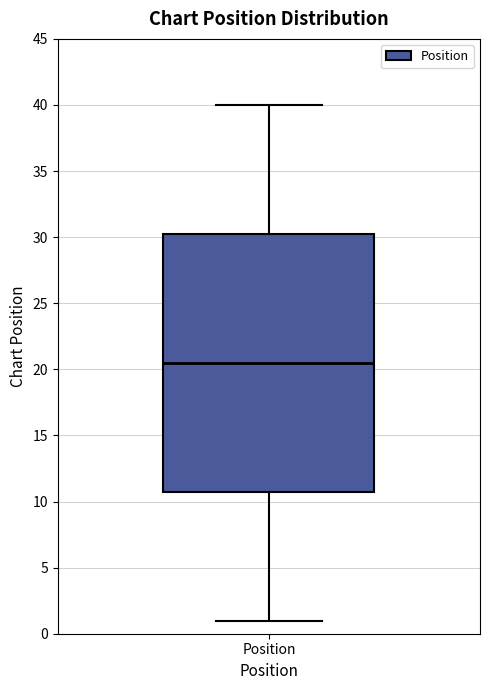

Read this box plot against the y-axis: the position of the median line, the range covered by the box, and the ends of both whiskers. The values are not printed on the chart, so give them approximately, as read against the axis.

median 20.5, box 11.0 to 30.5, whiskers 1.0 to 40.0